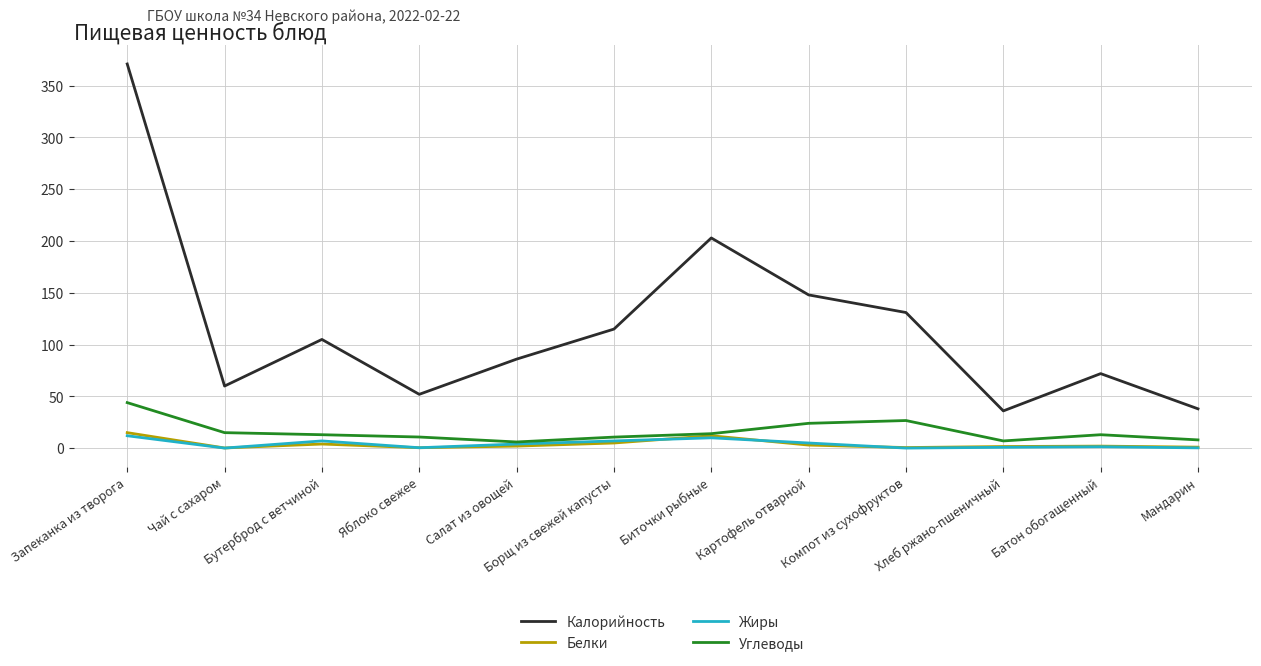

At how many categories does at least one series exceed 198?

2